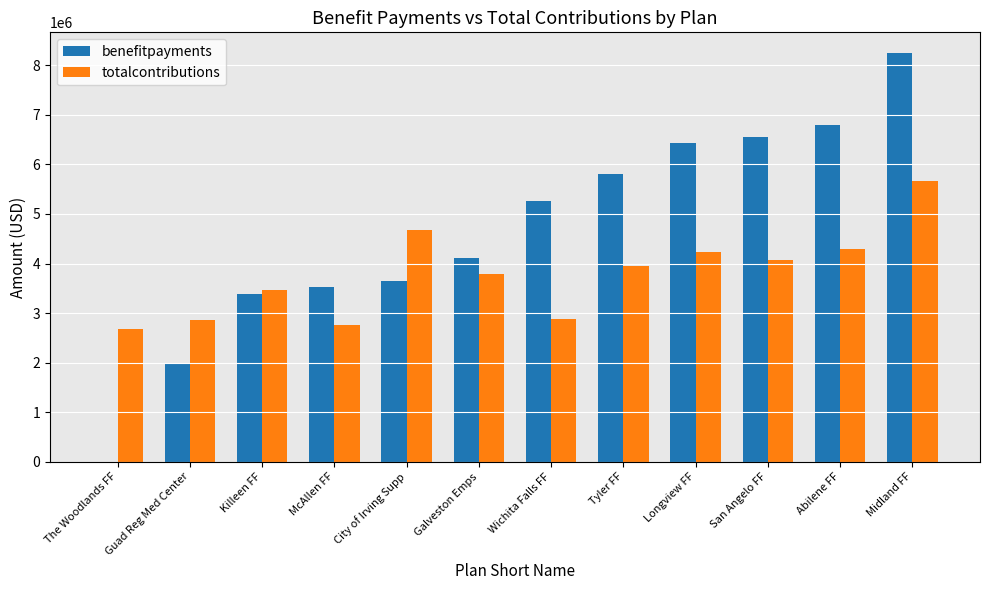

What is the approximate value of benefitpayments at San Angelo FF?

6554930